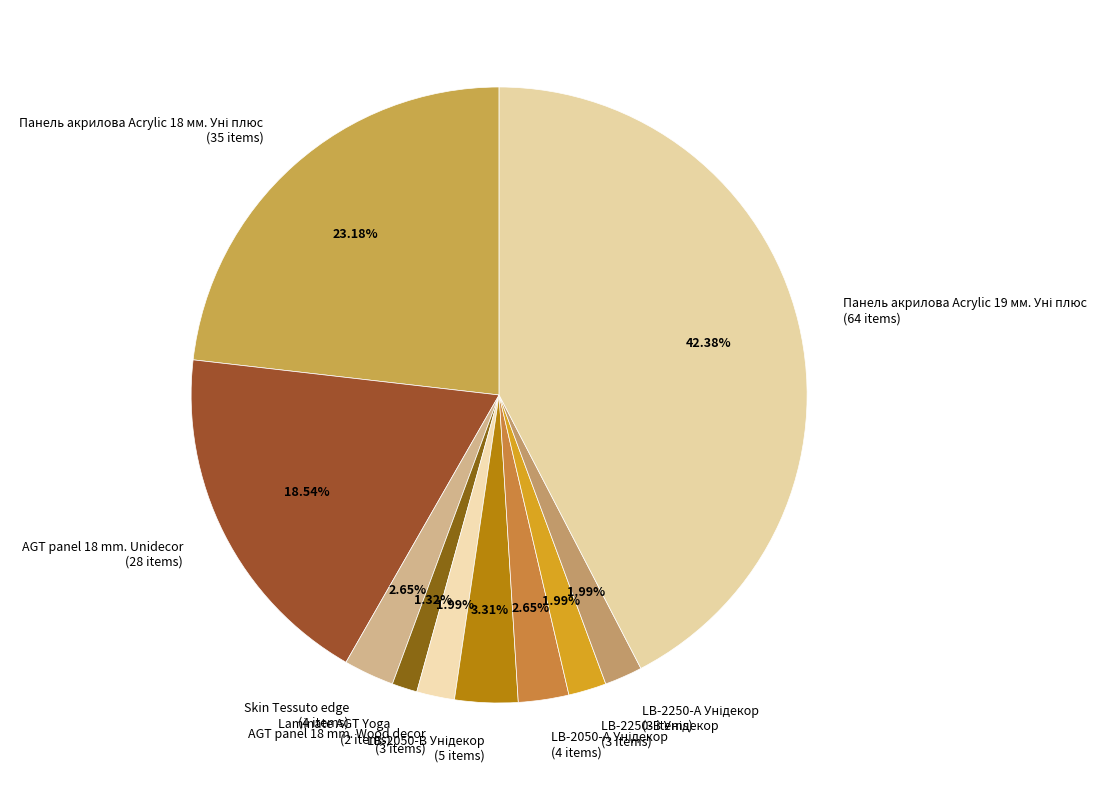

Combined, what portion of the pie is AGT panel 18 mm. Wood decor and Skin Tessuto edge?

4.6%